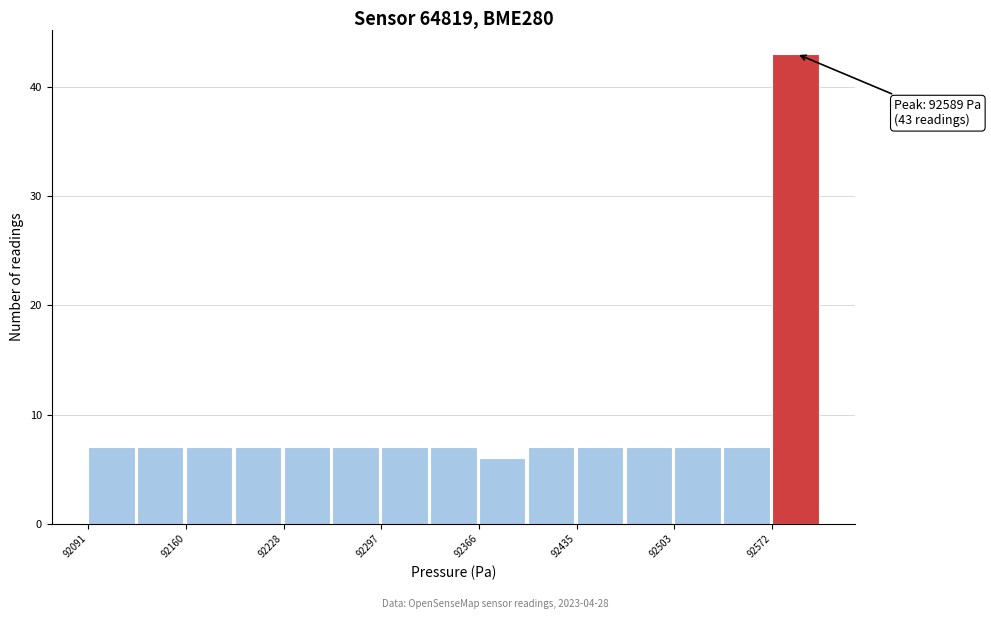

Read against the x-axis, roughly where is the centre of the tallest bar?

92590